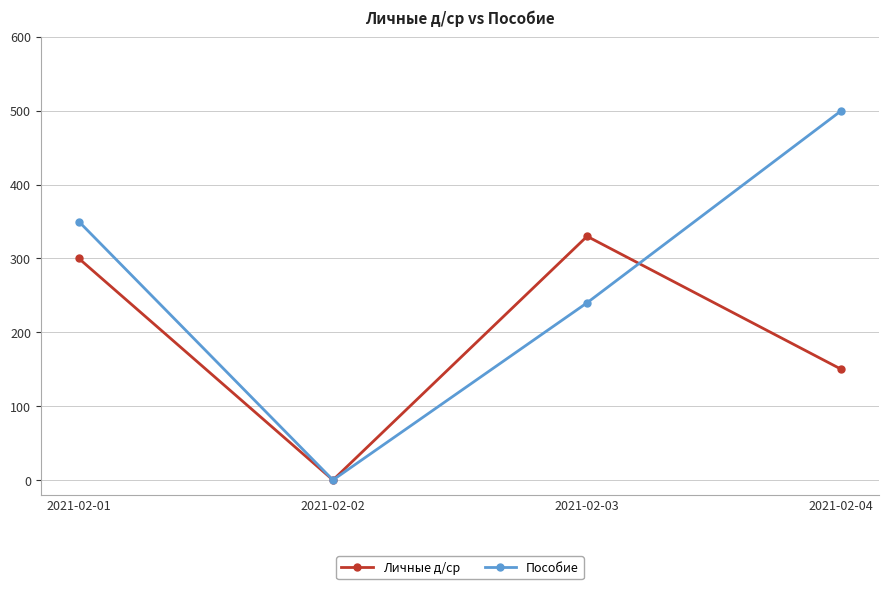

What is the difference between the second highest and minimum values in the Пособие series?

350